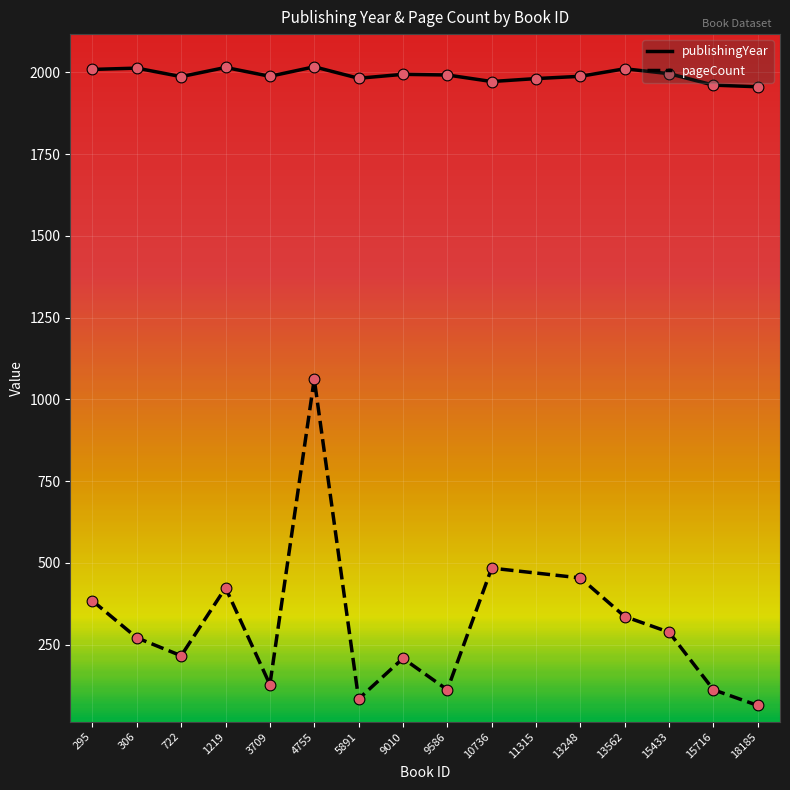

What is the change in value from 11315 to 15716?

-20